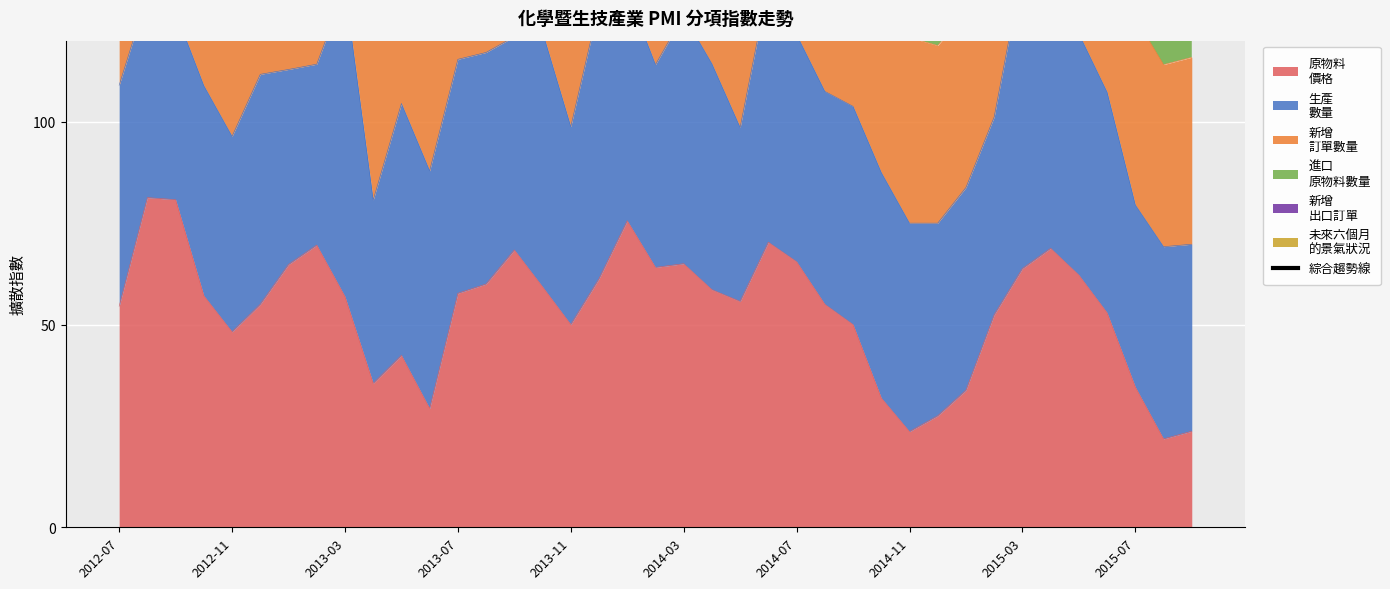

True or false: the data shows 168.8 at 25.

True